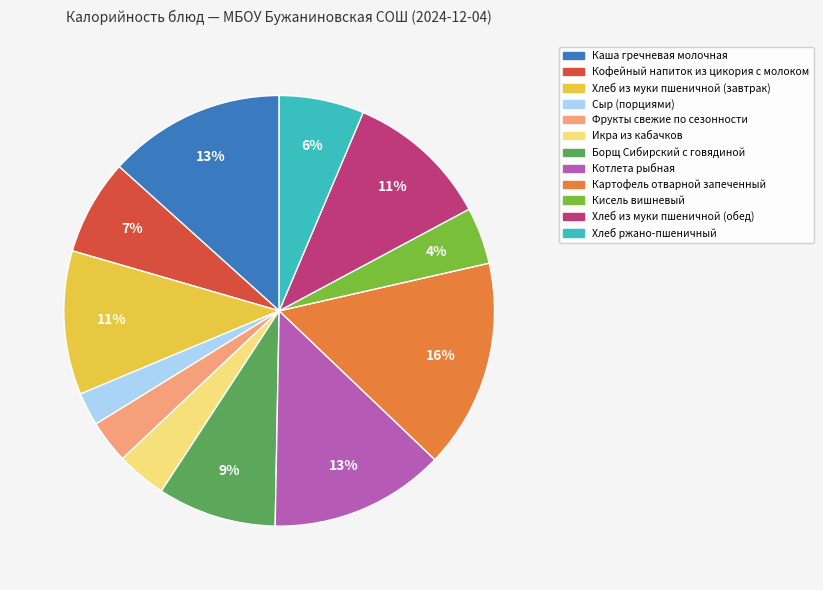

What percentage is the Картофель отварной запеченный slice, to the nearest percent?

16%